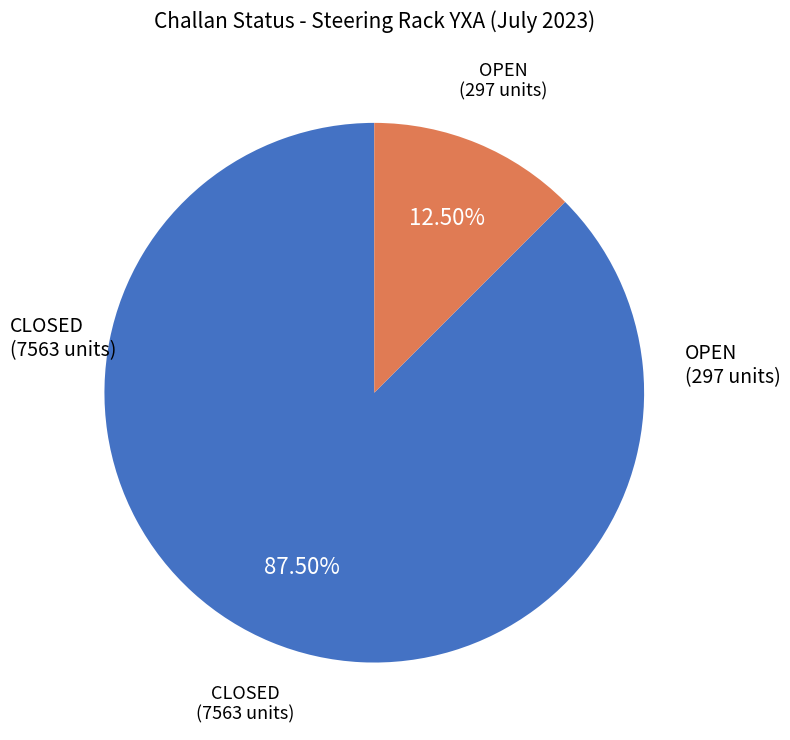

Does any single category account for the majority?

Yes